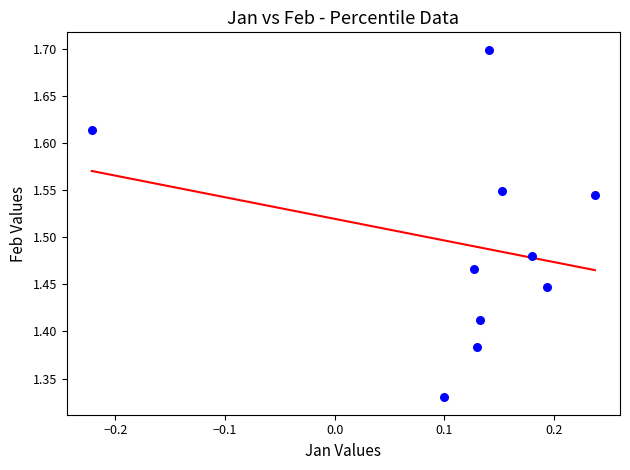

What is the range of X values (max minus min)?

0.5